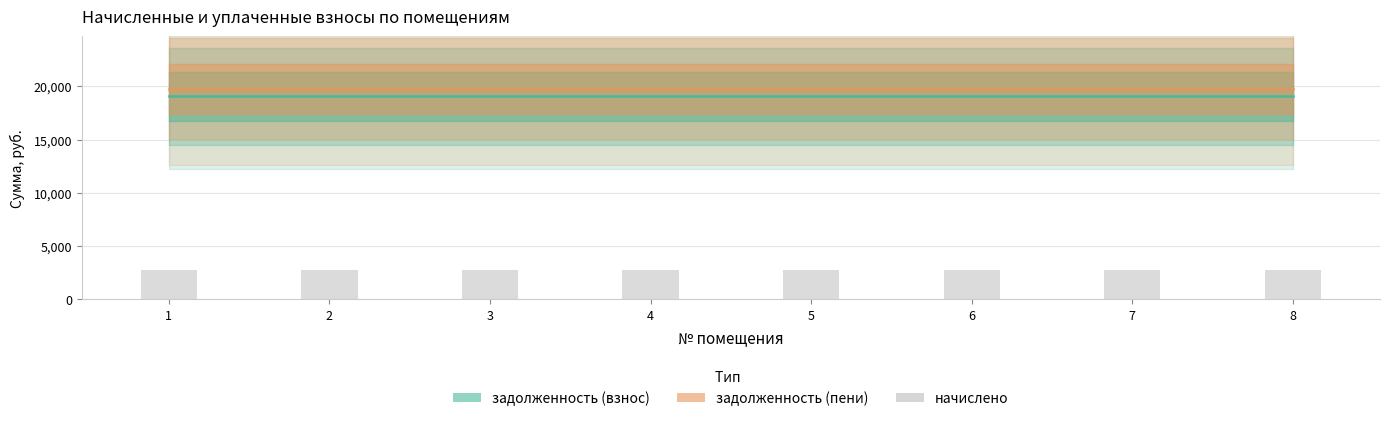

Rank the categories by задолженность (пени) value from lowest to highest.

1, 2, 3, 4, 5, 6, 7, 8